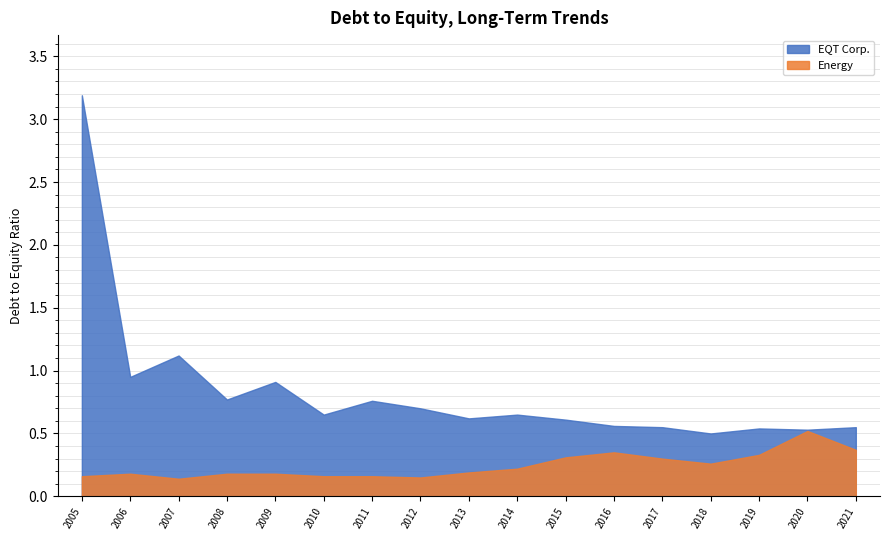

True or false: Energy and EQT Corp. cross at least once.

False